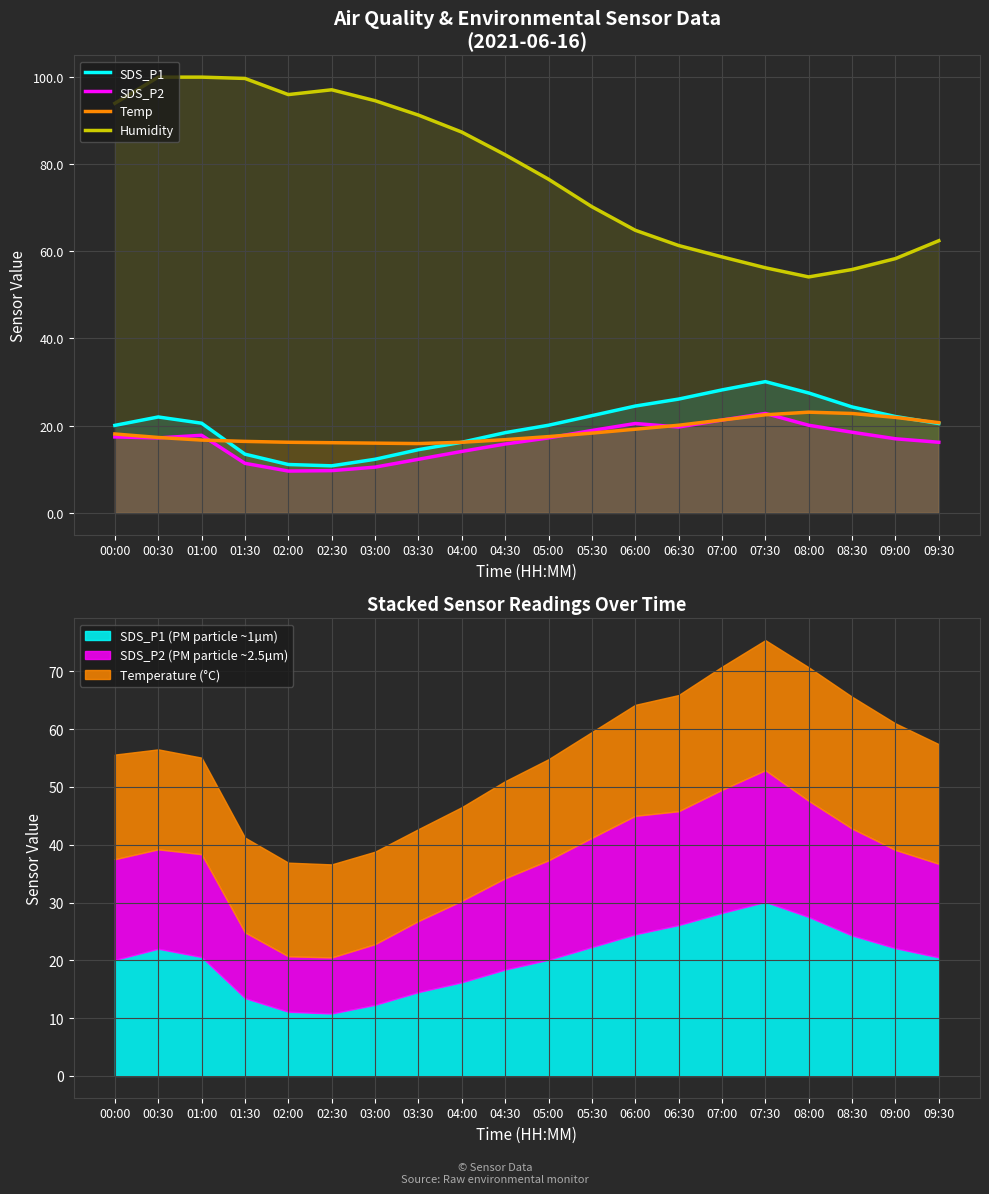

At which category does Humidity reach its first local valley?

02:00